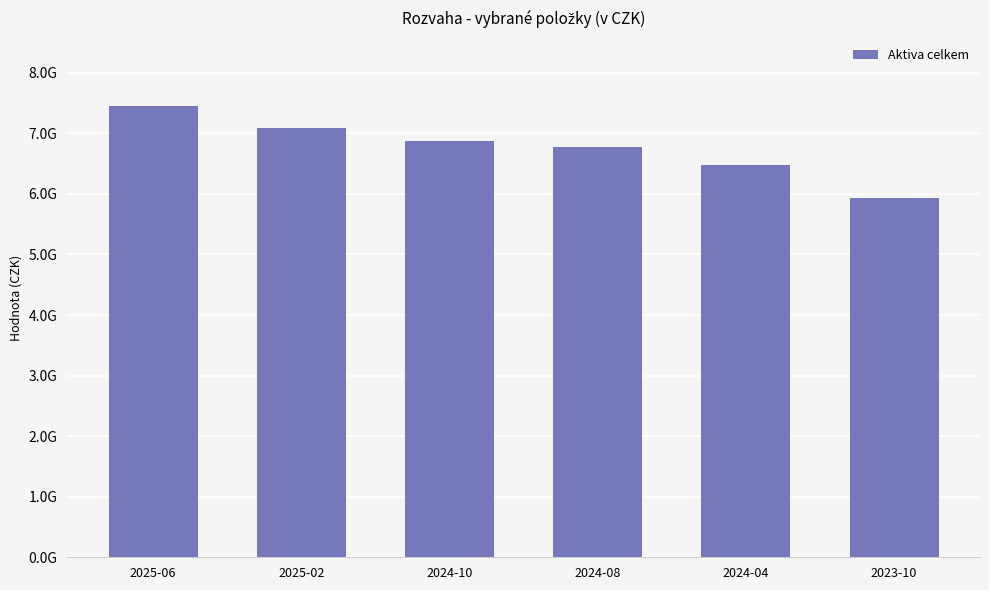

Reading left to right, what are all the values shown in this chart?

7457068947.1	7087414282.7	6869615777.2	6774522337.4	6482007060.6	5925870417.5